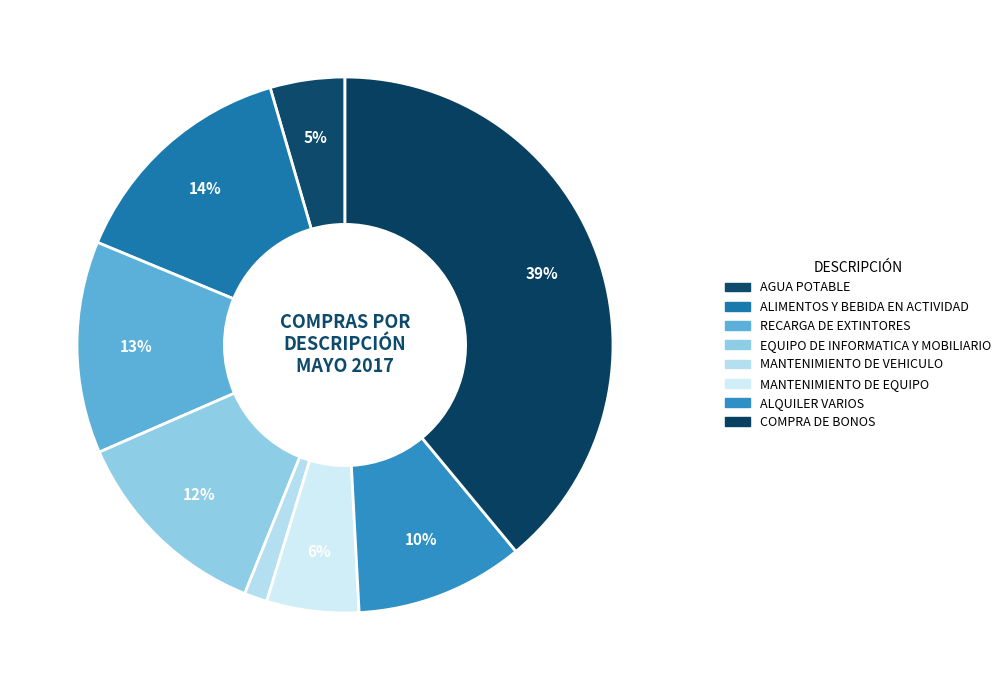

What is the smallest slice in the pie chart?

MANTENIMIENTO DE VEHICULO